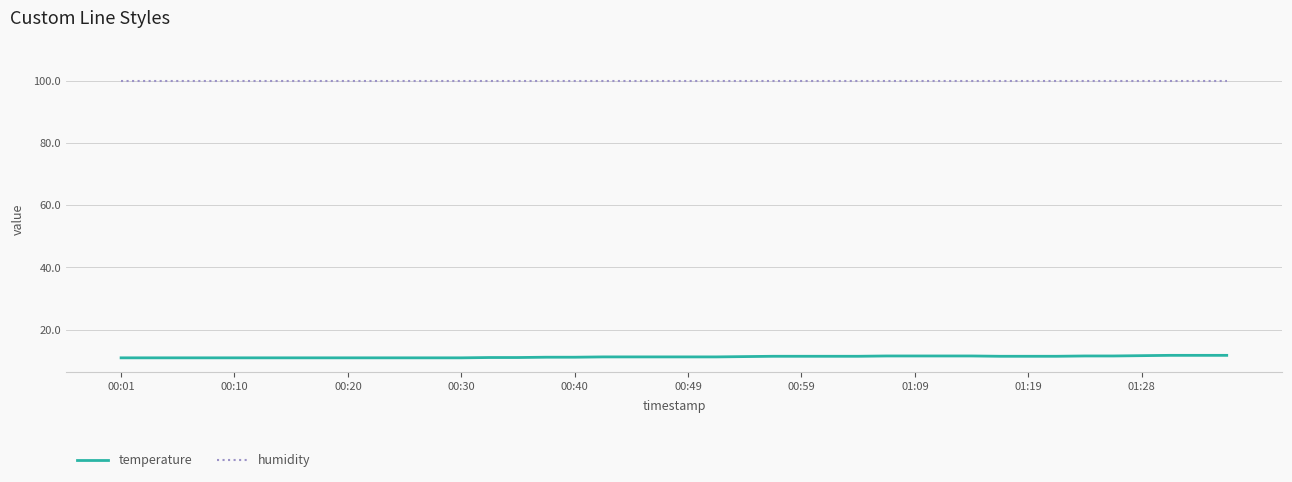

List the series in order of their overall mean, lowest first.

temperature, humidity